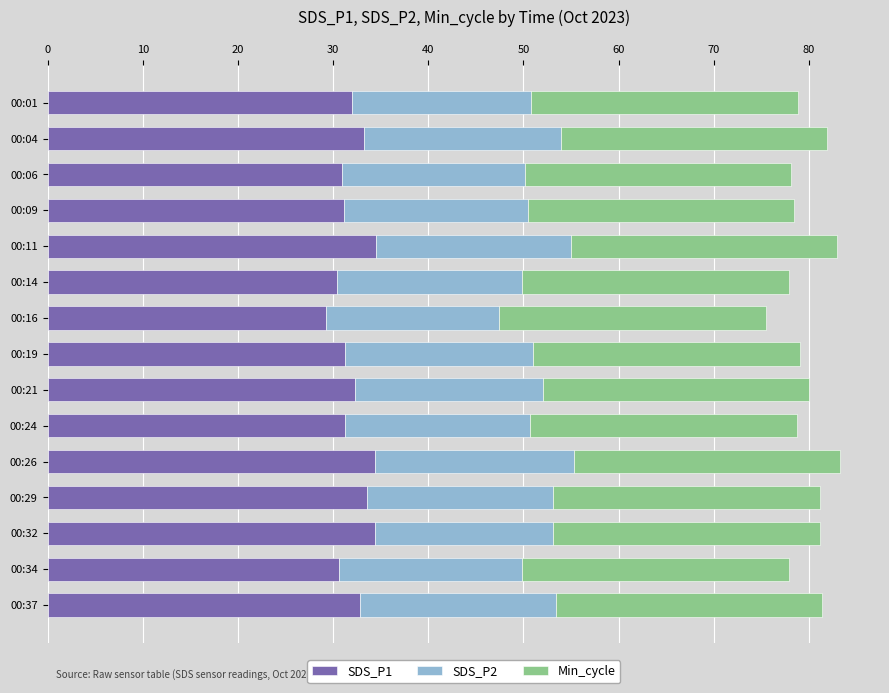

What is the sum of the SDS_P1 values at 00:06 and 00:37?

63.8